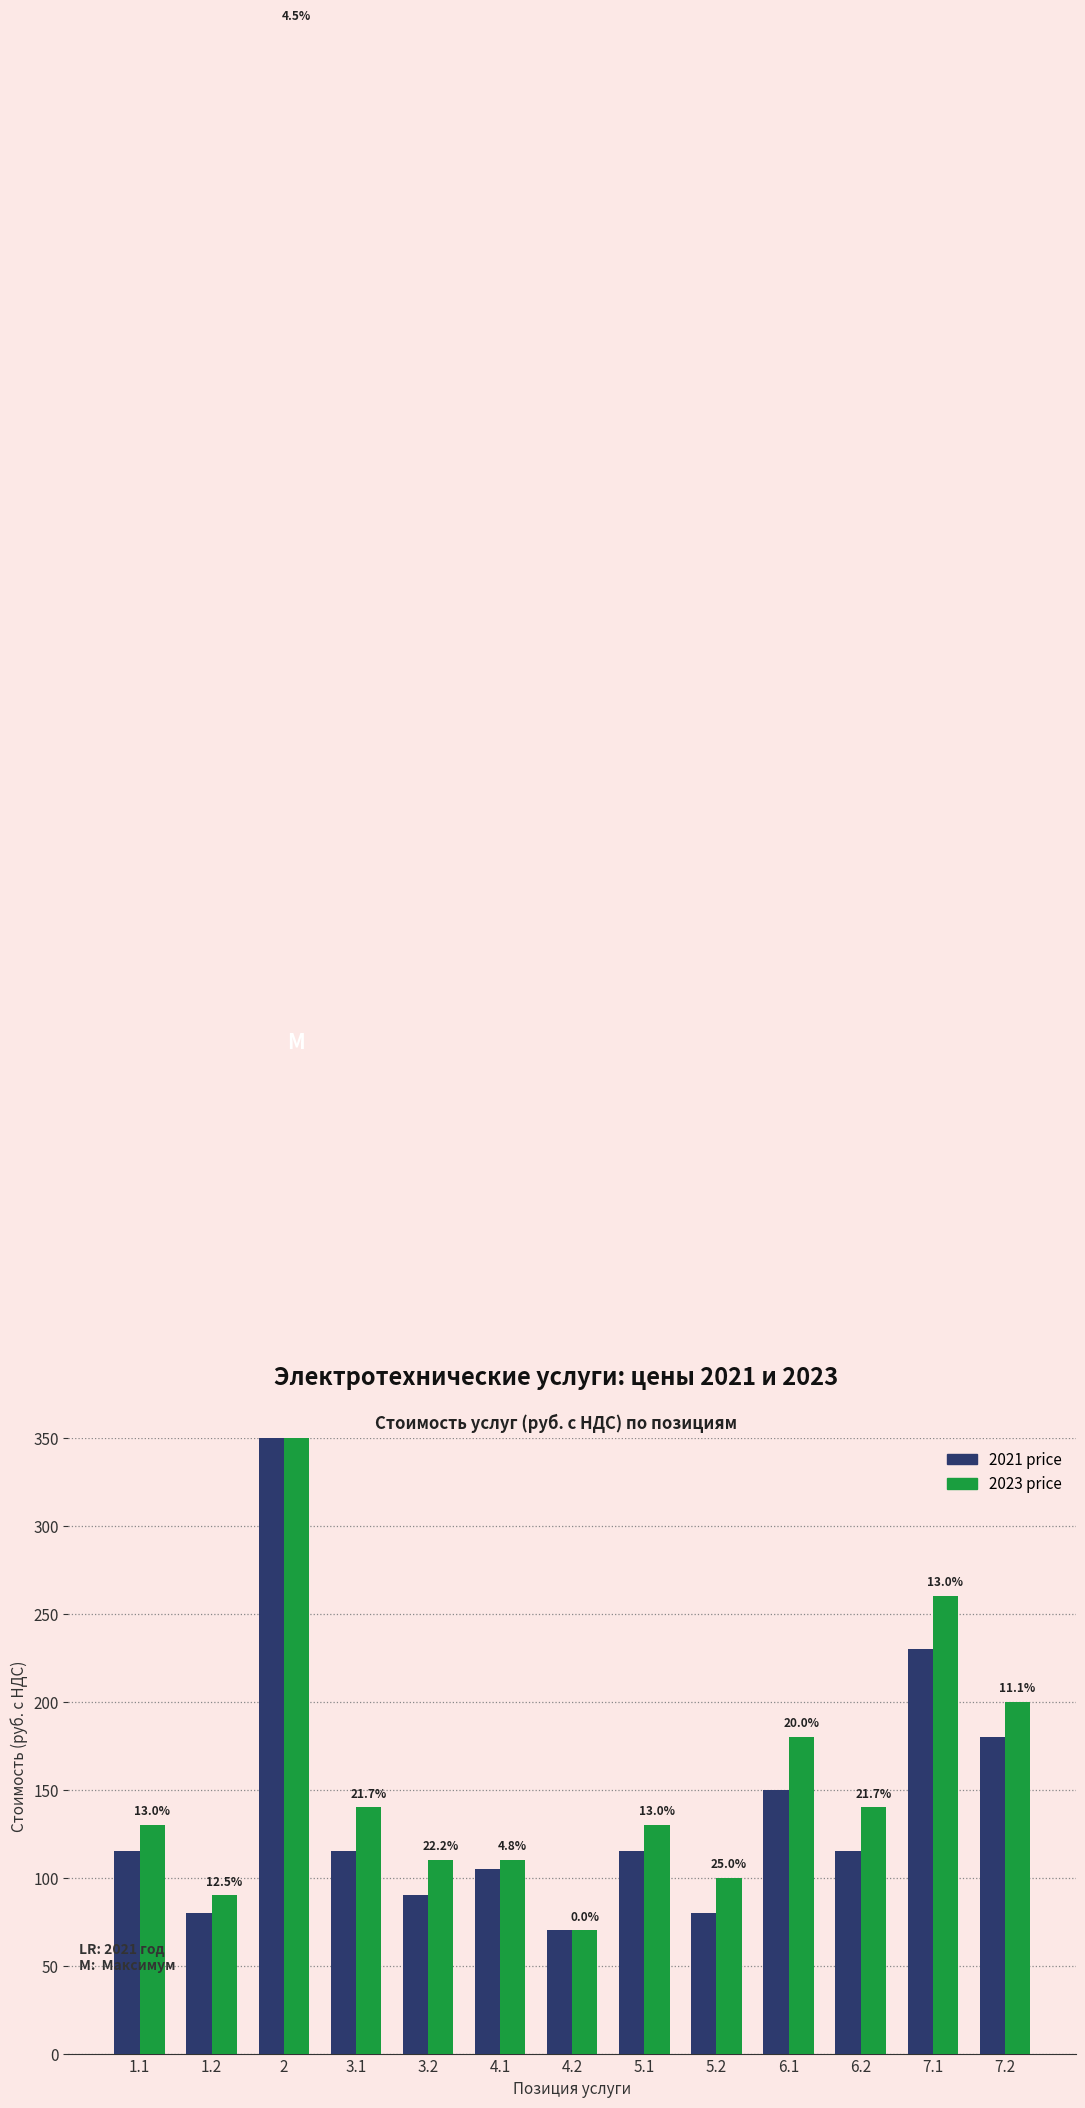

True or false: 2023 price has a value of 178 at 3.2.

False